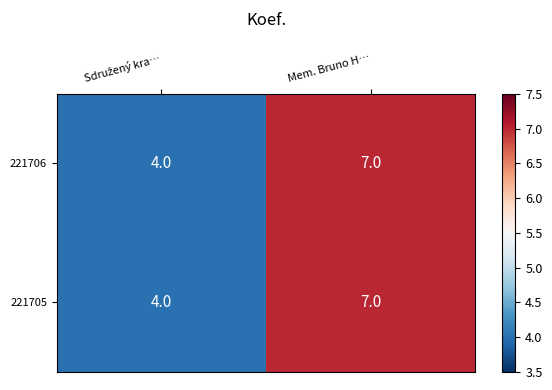

Reading left to right, extract all data points from this chart.

221706: 4	7
221705: 4	7